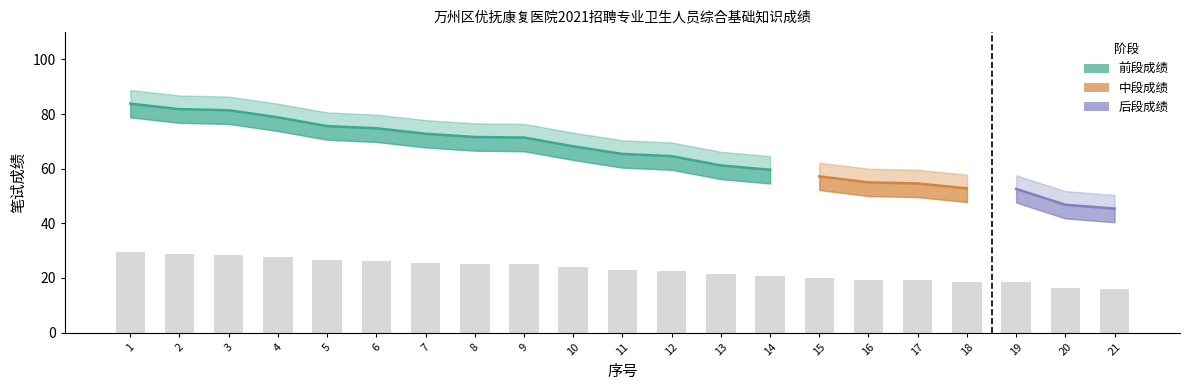

At how many categories does at least one series exceed 85?

3